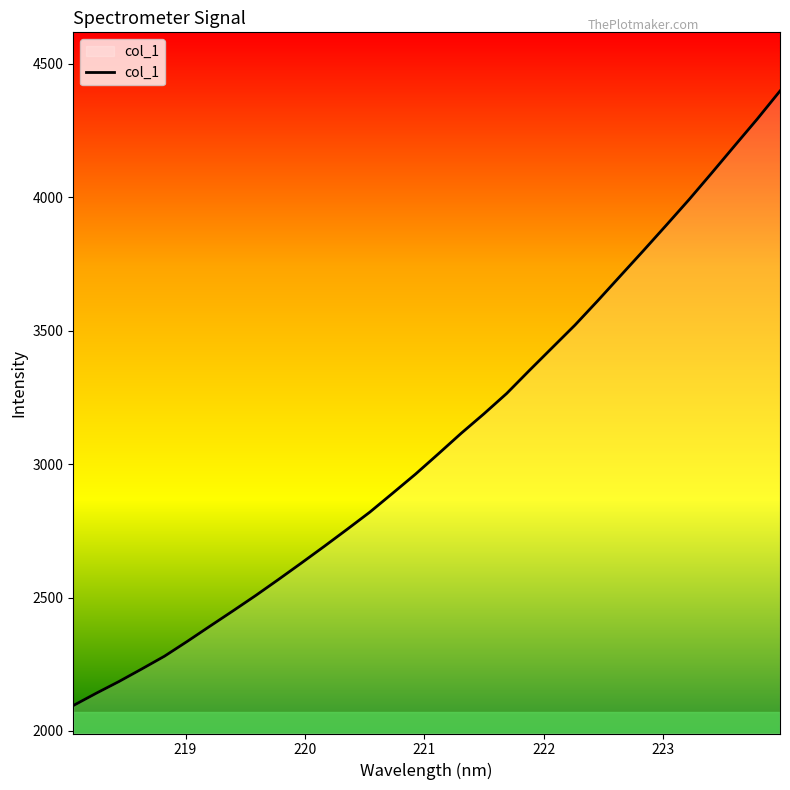

What is the minimum value shown in the chart?

2095.0